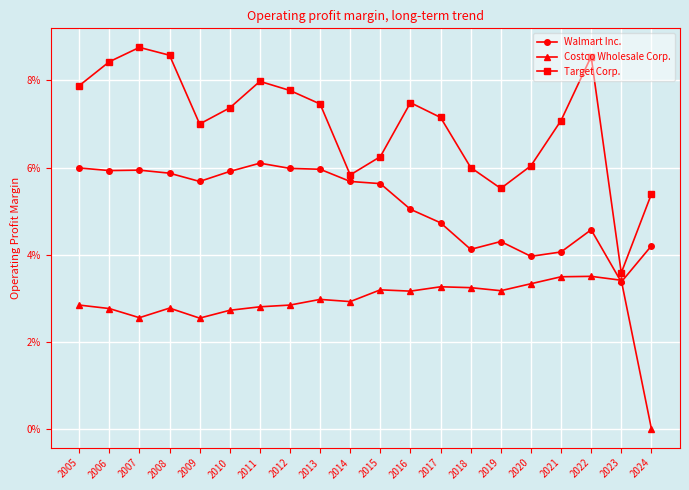

What are all the series names shown in the legend?

Walmart Inc., Costco Wholesale Corp., Target Corp.